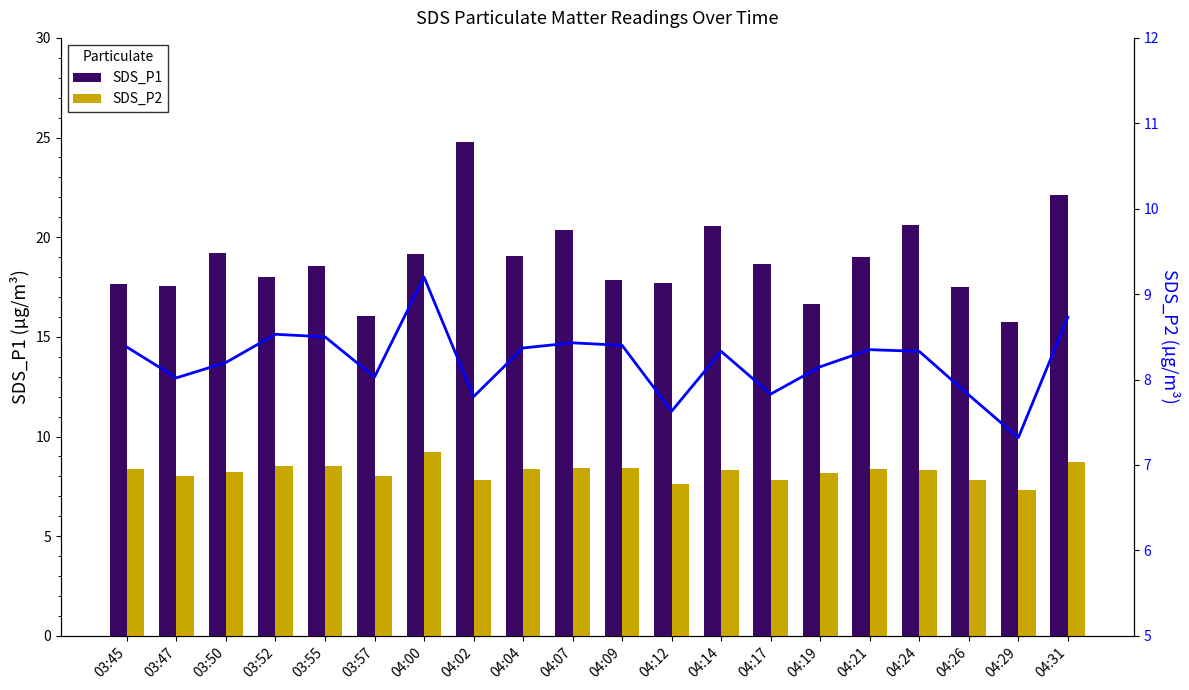

The SDS_P2 series shows 8.5 at 03:55. True or false?

True